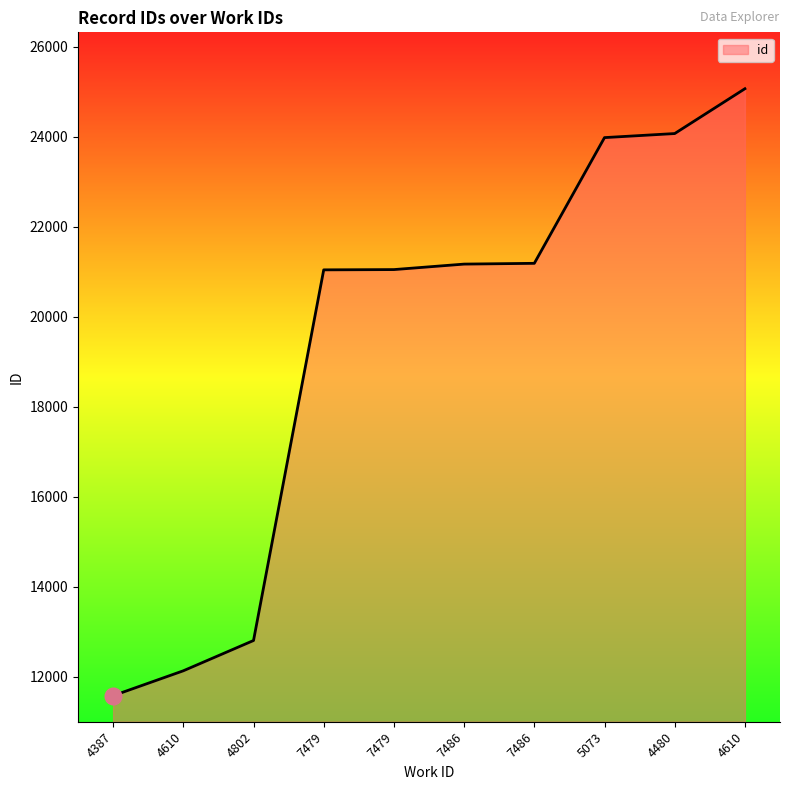

Which label corresponds to the smallest value in the chart?

4387